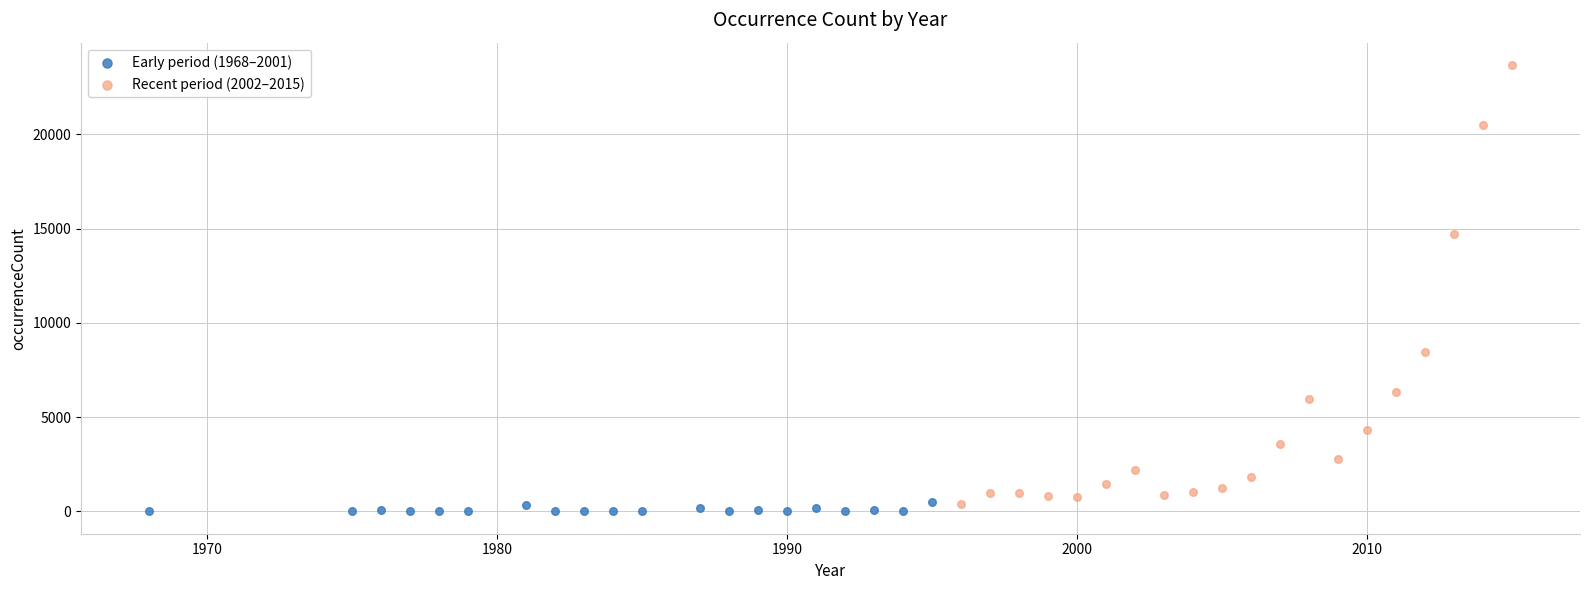

Which series reaches the maximum Y coordinate?

Recent period (2002–2015)